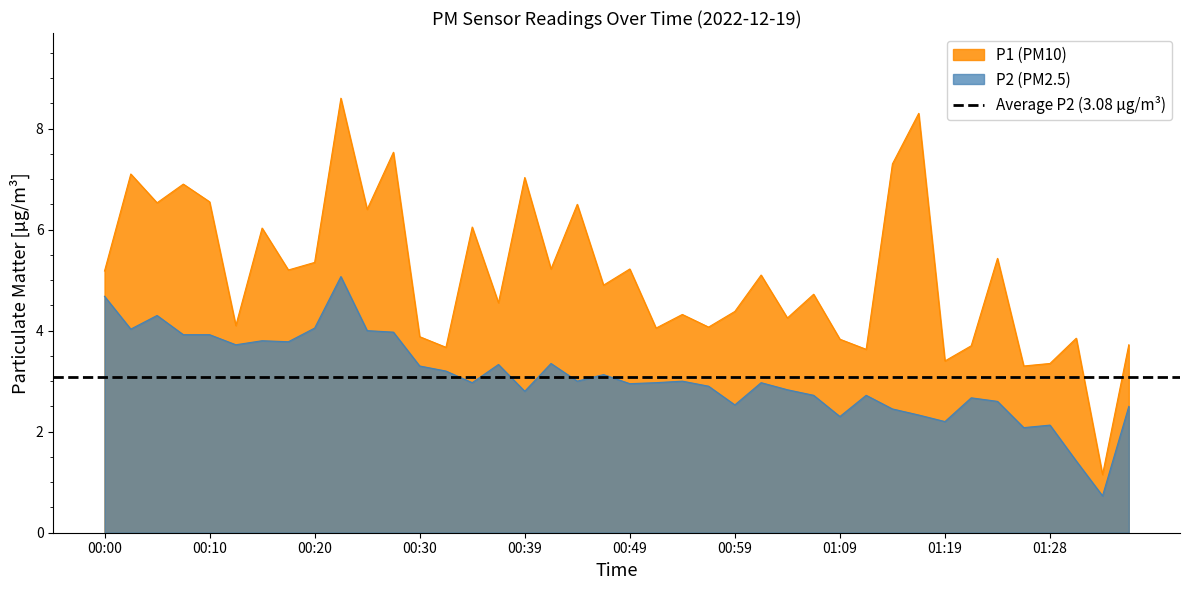

True or false: P1 has more than 0 points higher than both neighbors.

True